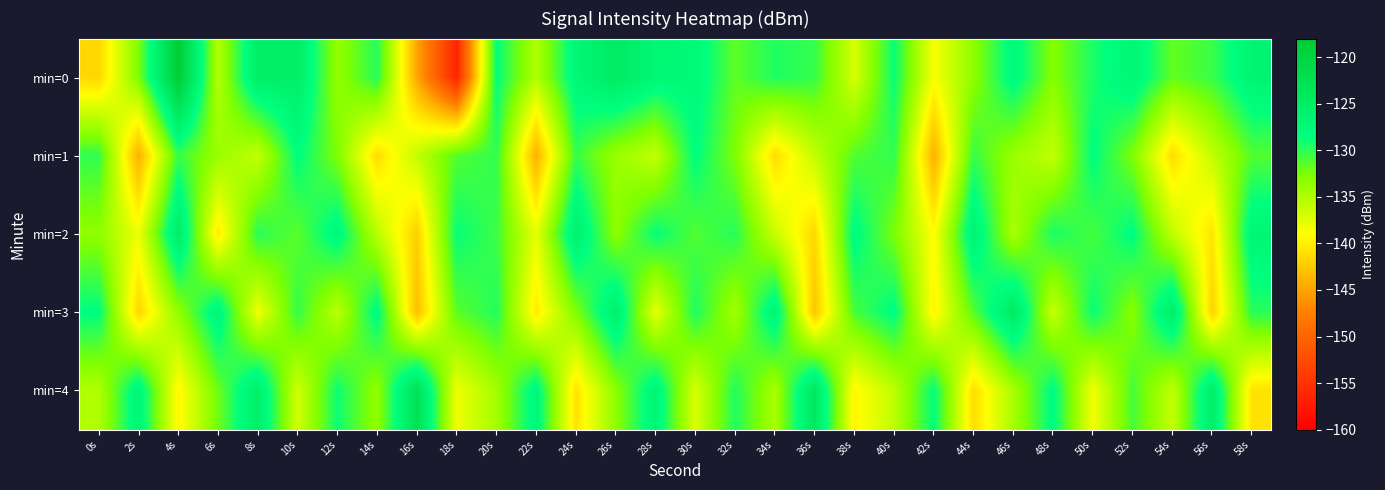

Which series has the largest range (max minus min)?

min=0